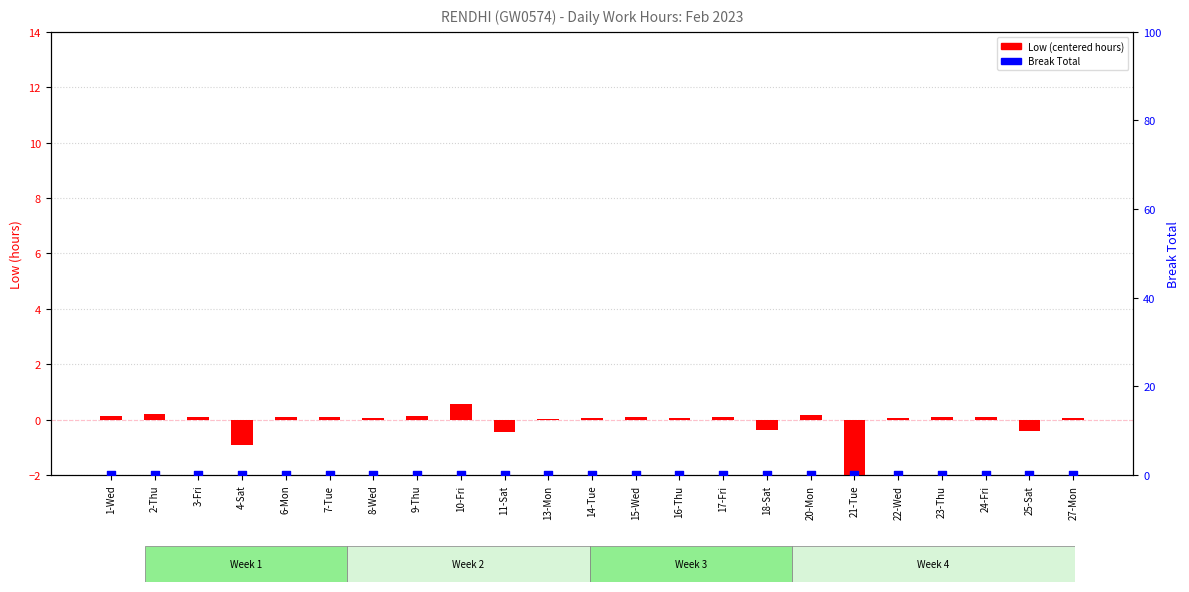

What are all the series names shown in the legend?

Low (centered), Break Total